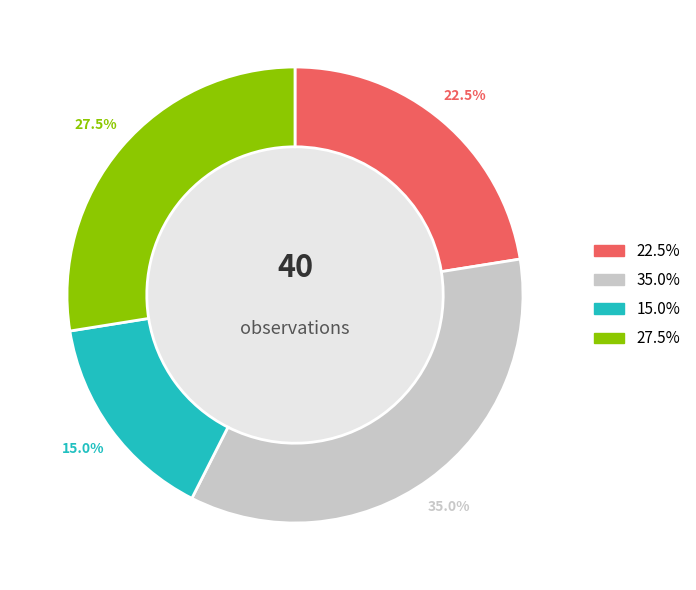

Is there any slice that represents more than half of the pie?

No